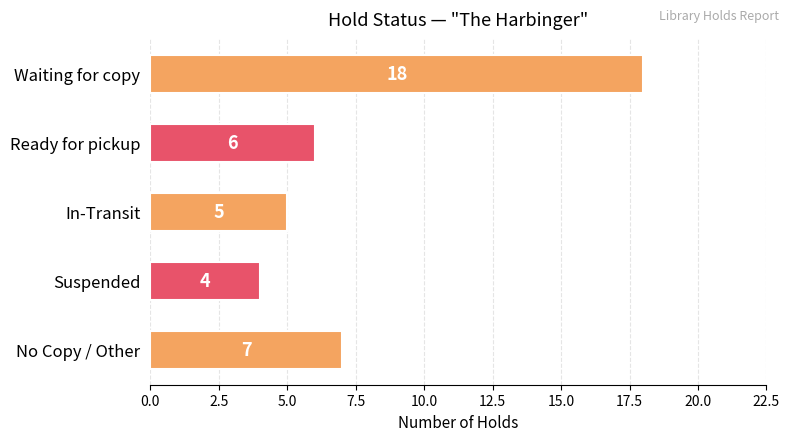

How many bars are there in total?

5